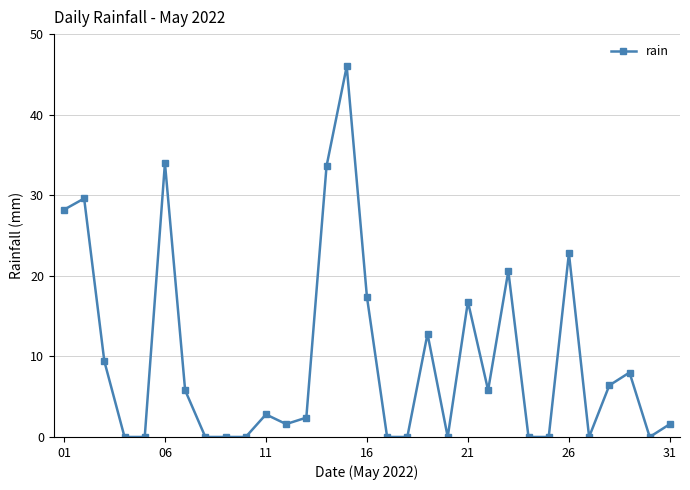

What is the value of the 21st point from the left?

16.8